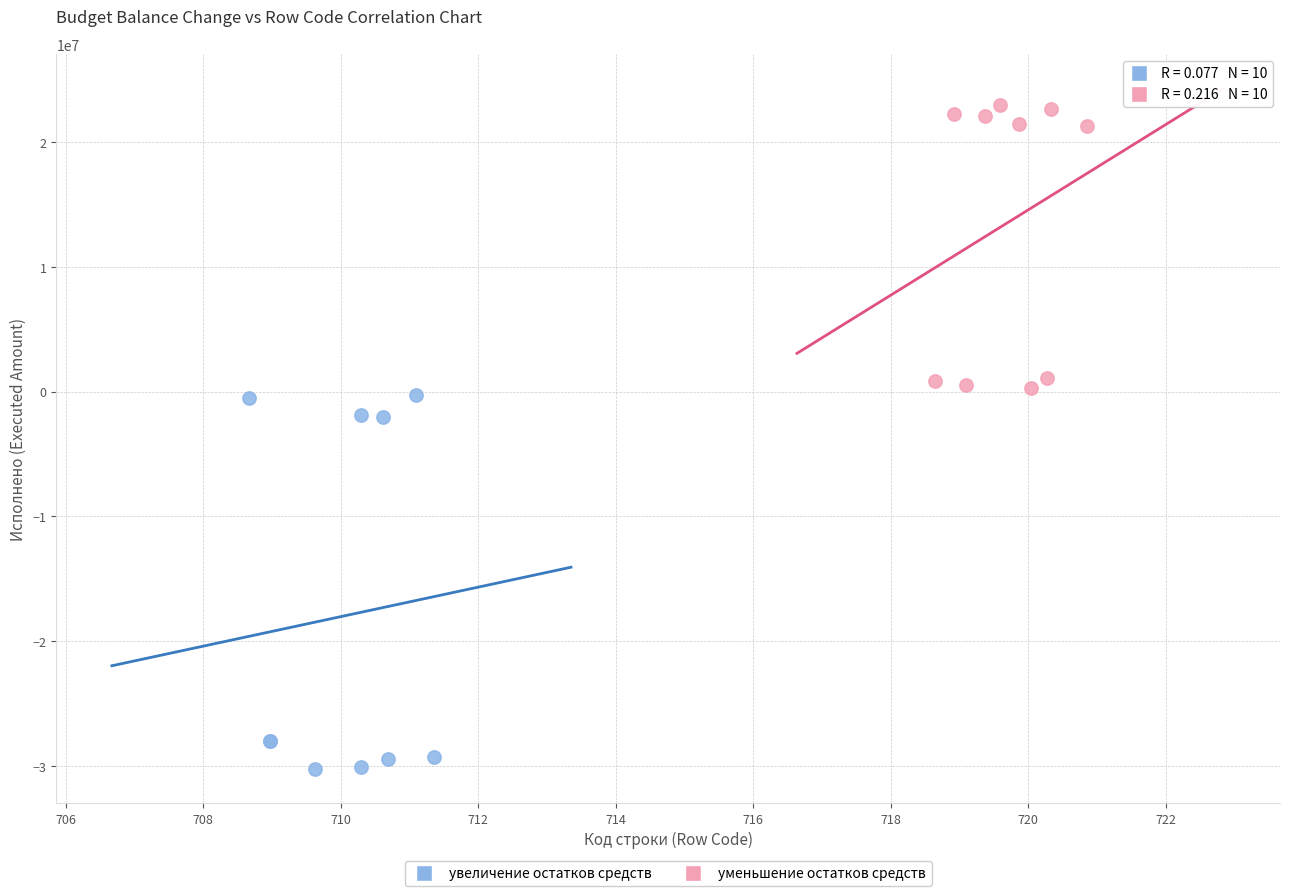

Which series contains the lowest Y value?

увеличение остатков средств